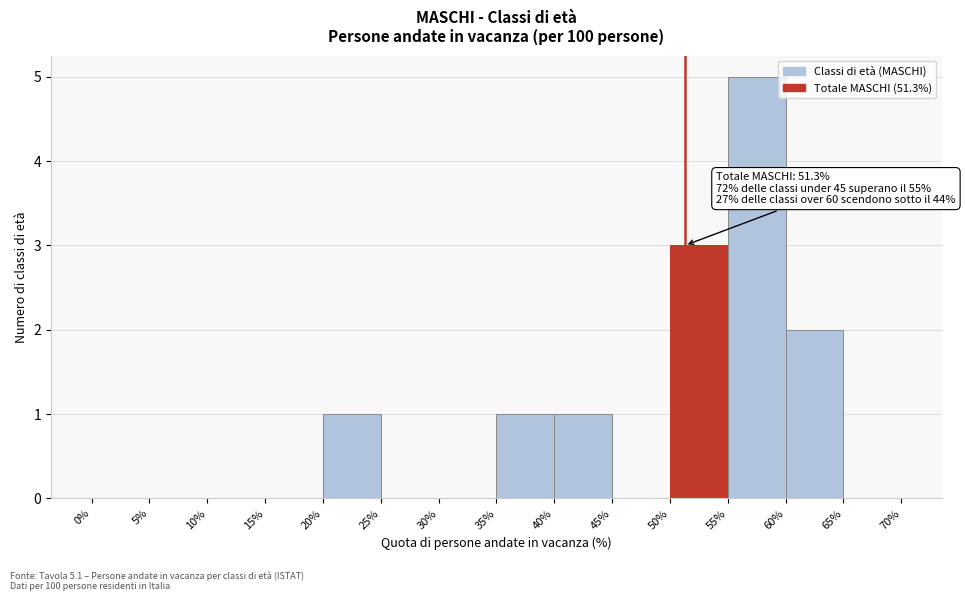

Which range on the x-axis has the tallest bar?

55% to 60%